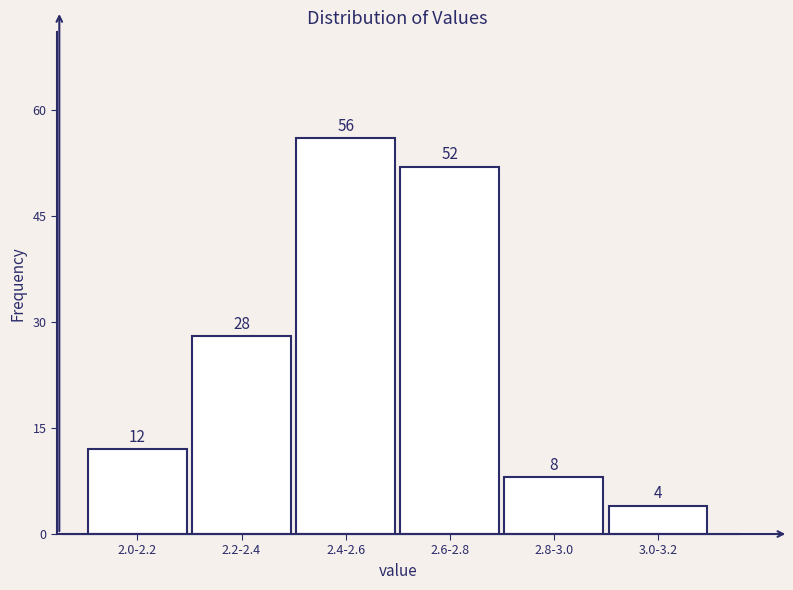

Reading left to right, transcribe all the data shown in this chart.

12	28	56	52	8	4